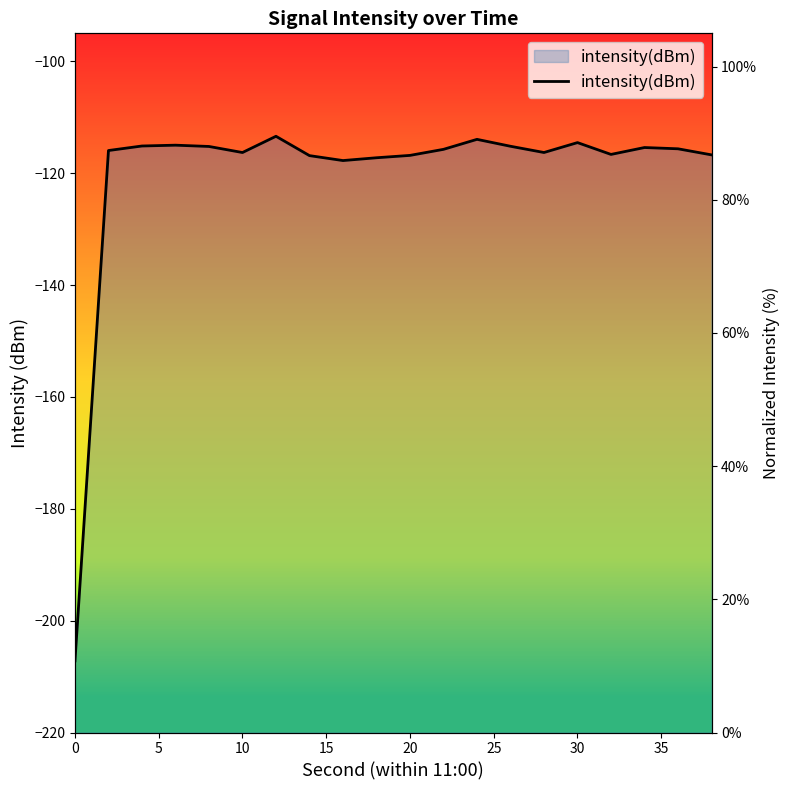

How many lines are shown in the chart?

1